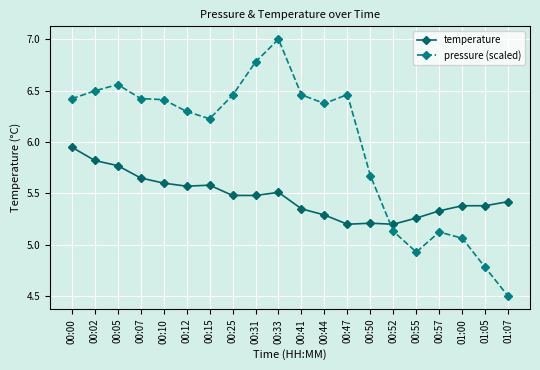

Which series ends up on top after the final intersection of temperature and pressure (scaled)?

temperature